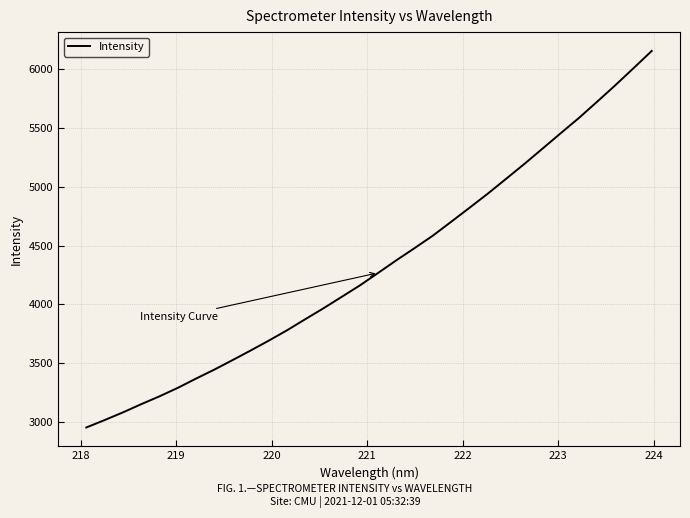

What is the greatest value displayed?

6155.7